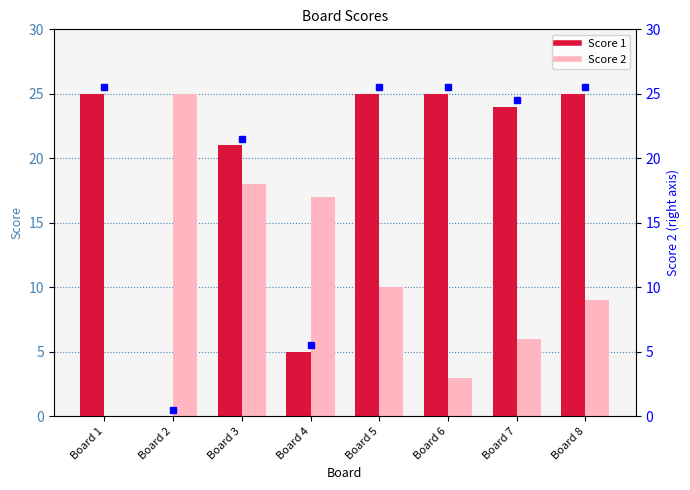

How many values in the Score 2 series exceed 10?

3